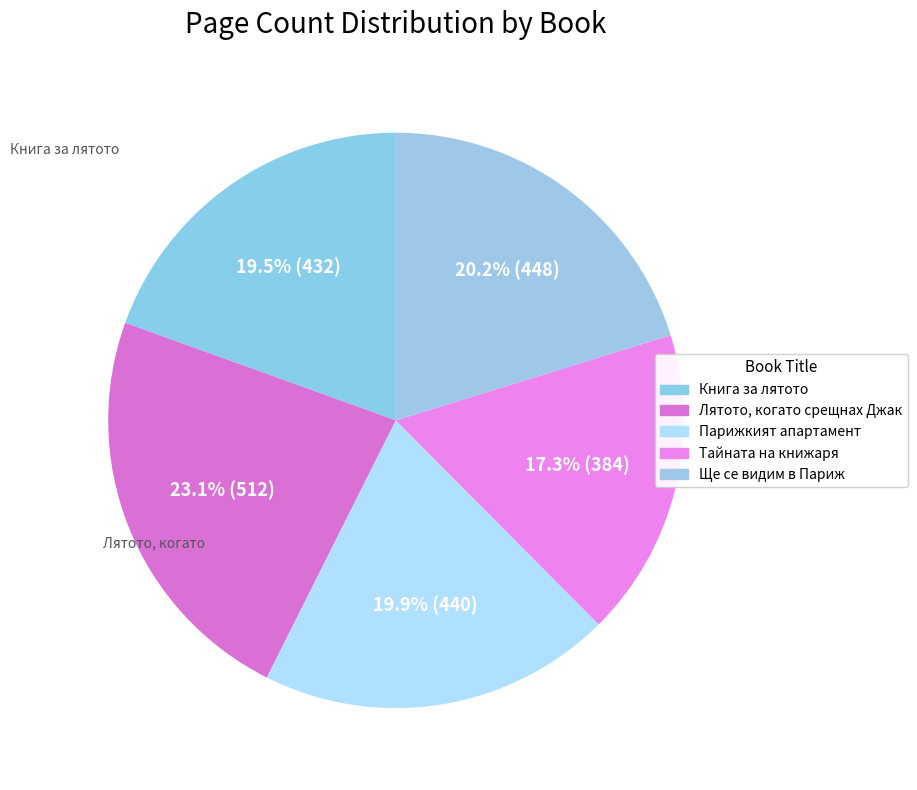

How many slices are in this pie chart?

5